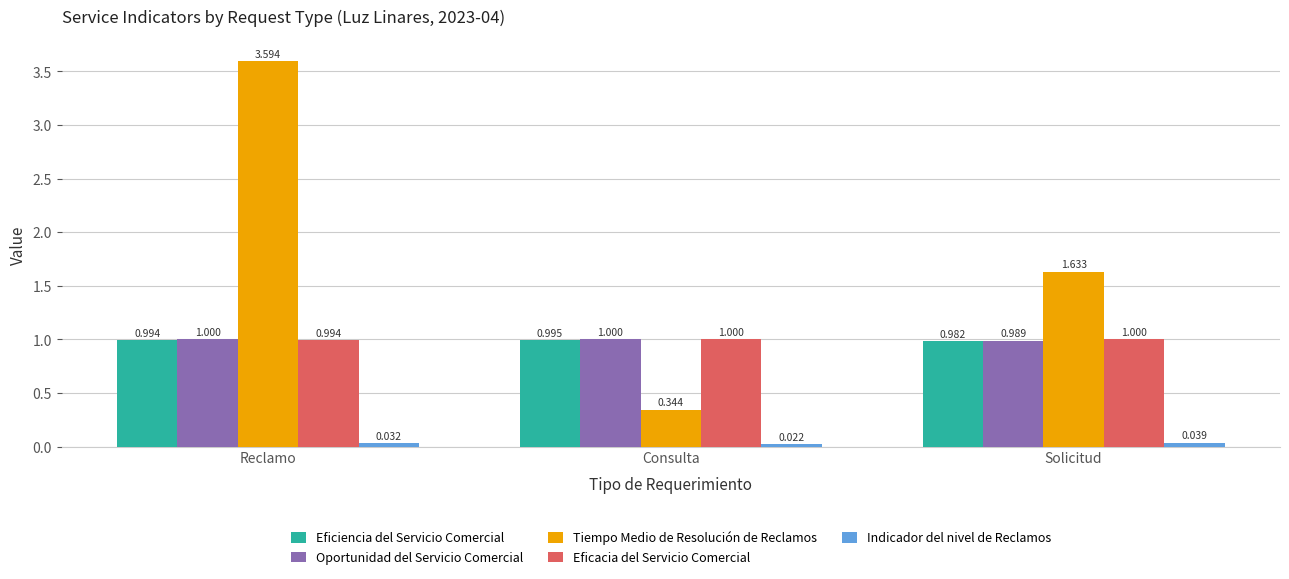

At which label does Tiempo Medio de Resolución de Reclamos reach its minimum?

Consulta